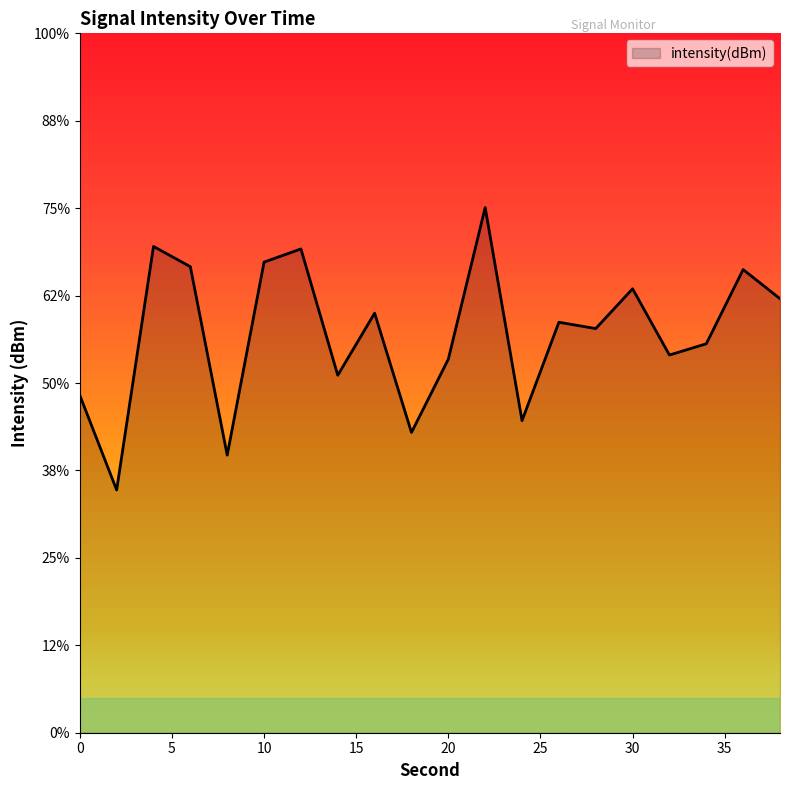

Is it true that the value at 14 is -213.8?

False